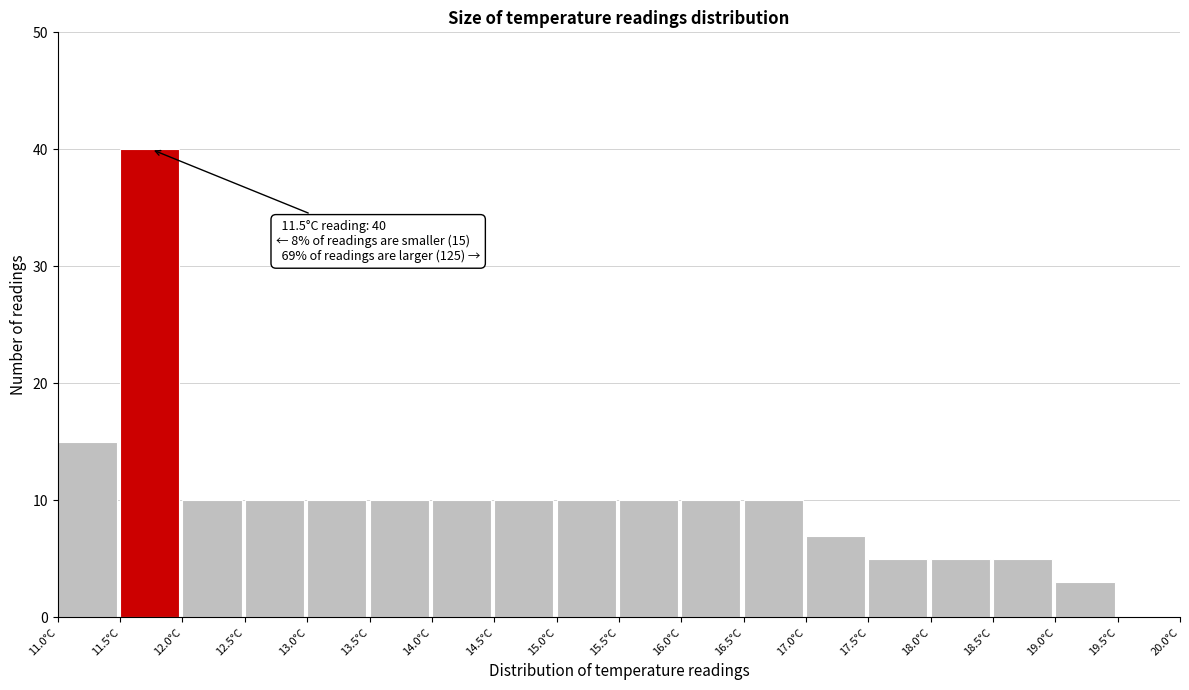

Over which range of the x-axis is the bar tallest?

11.5 to 12.0